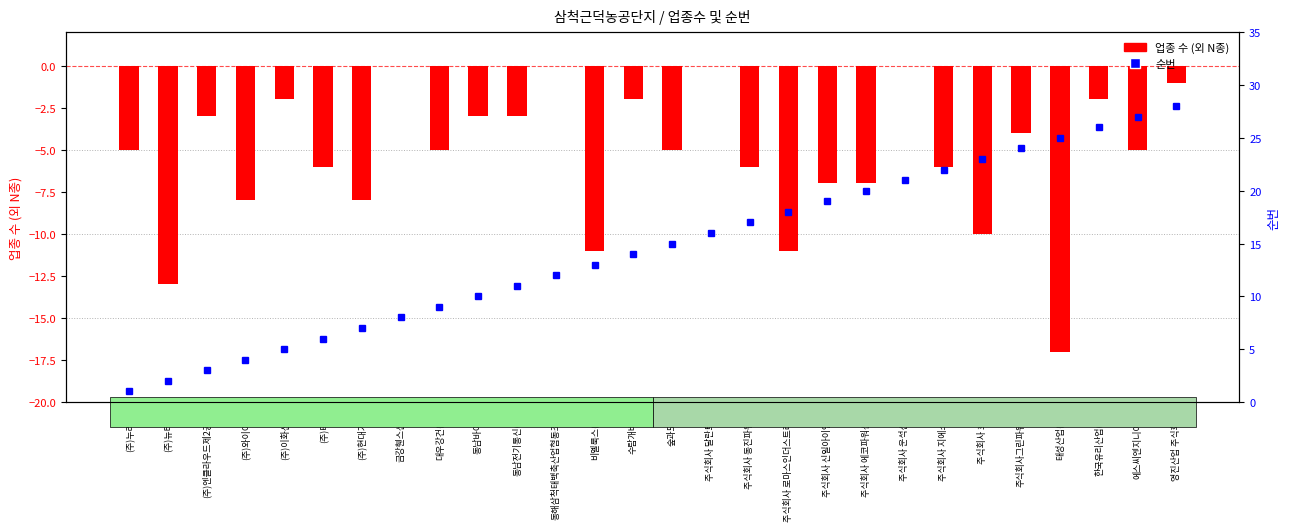

True or false: 업종 수 (외 N종) has a value of -6 at 주식회사 동진파워텍.

True